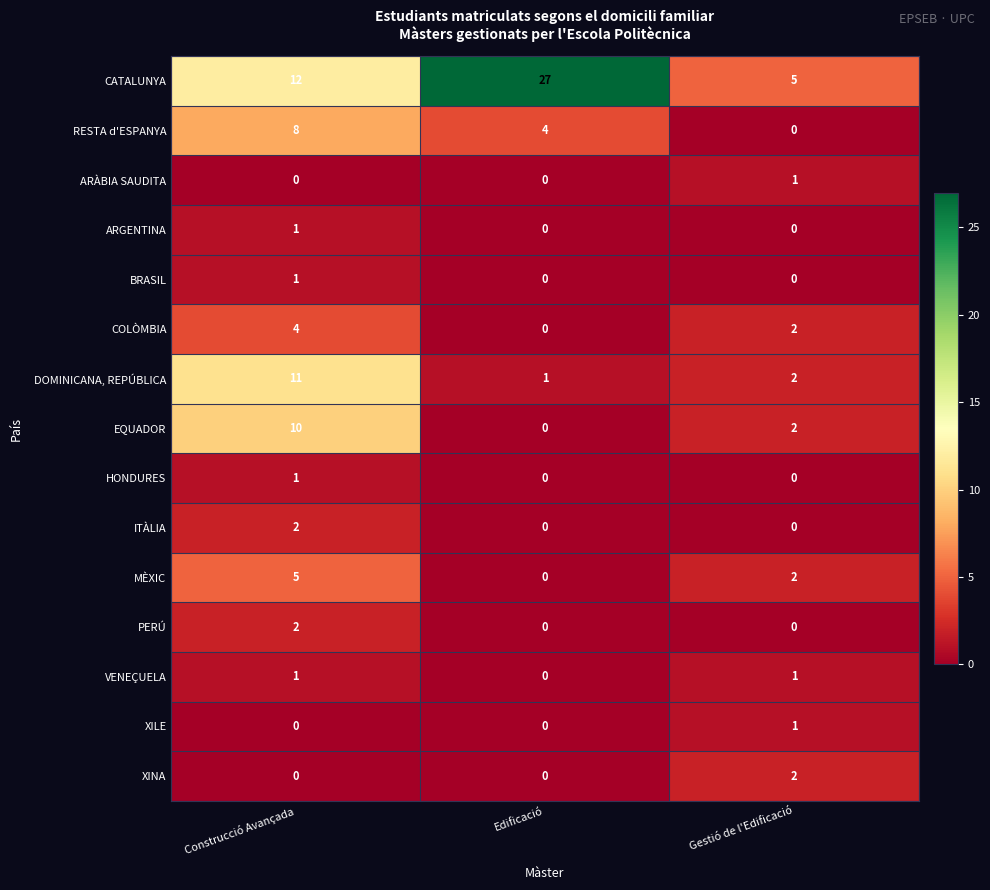

What is the difference between the highest and lowest values at Gestió de l'Edificació?

5